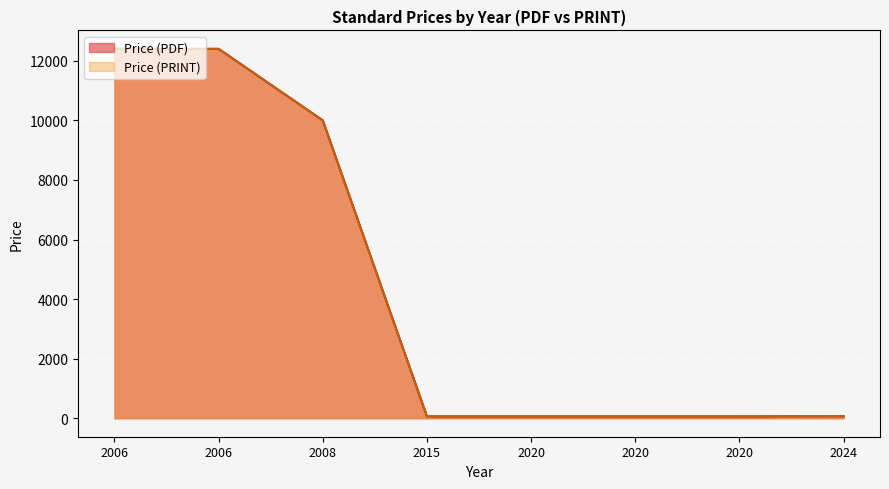

What is the minimum value shown in the chart?

61